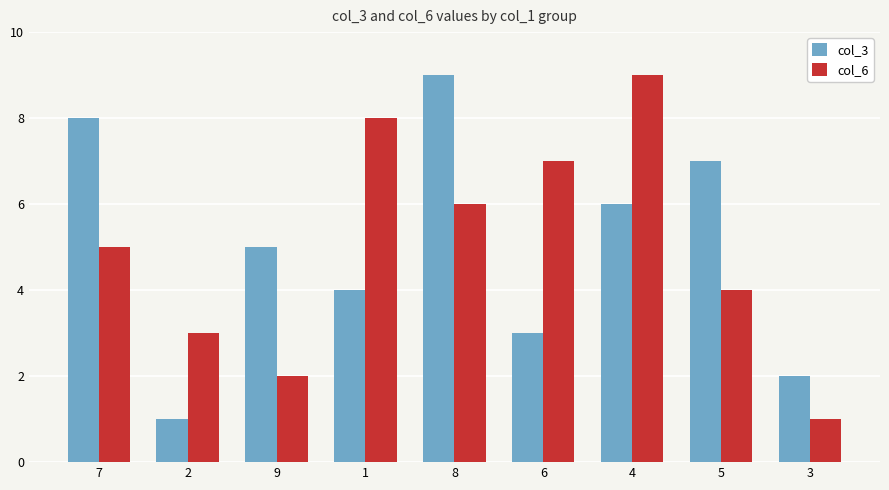

List the labels in order of col_6 value, largest first.

4, 1, 6, 8, 7, 5, 2, 9, 3